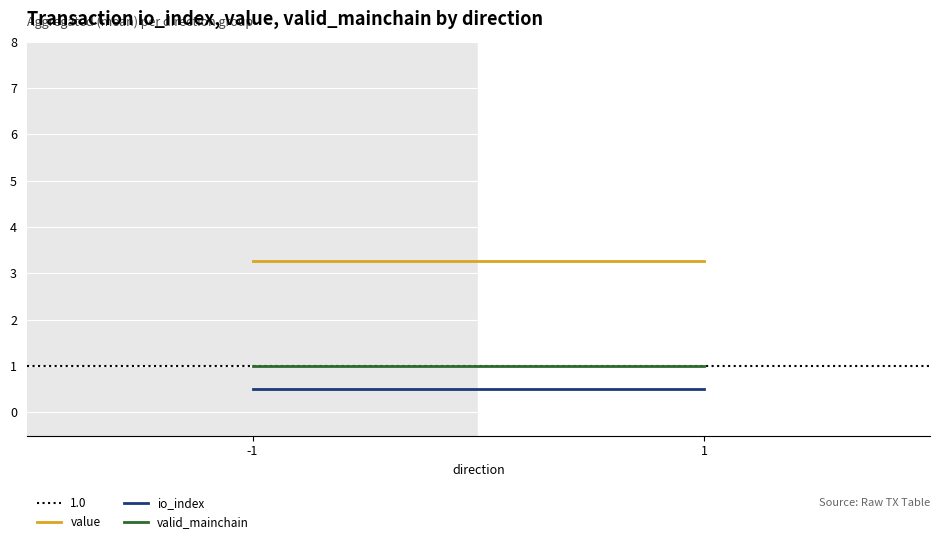

Rank the series by their average value, from lowest to highest.

io_index, valid_mainchain, value